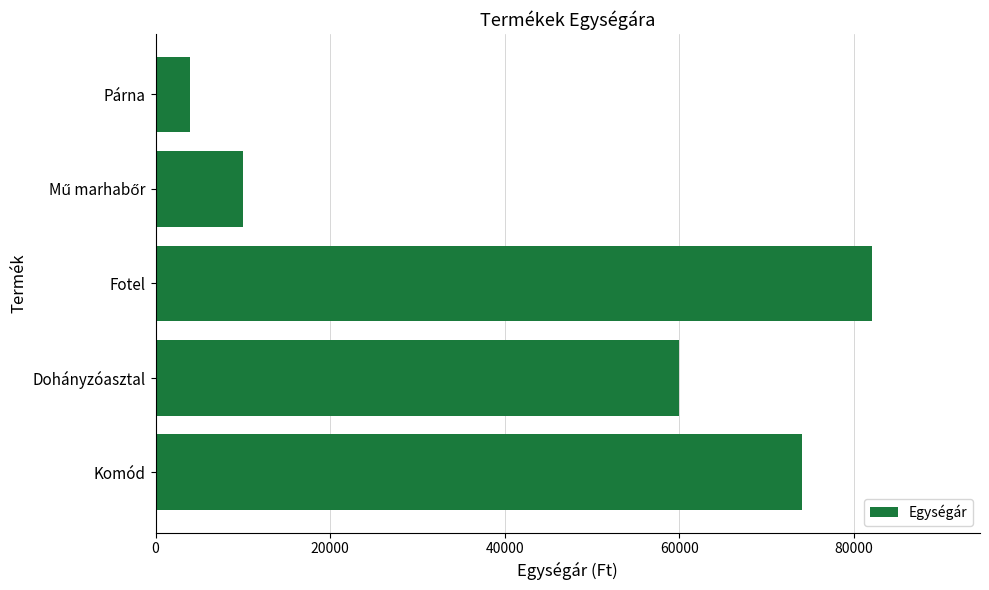

Reading bottom to top, transcribe all the data shown in this chart.

73999	59990	82099	9999	4000